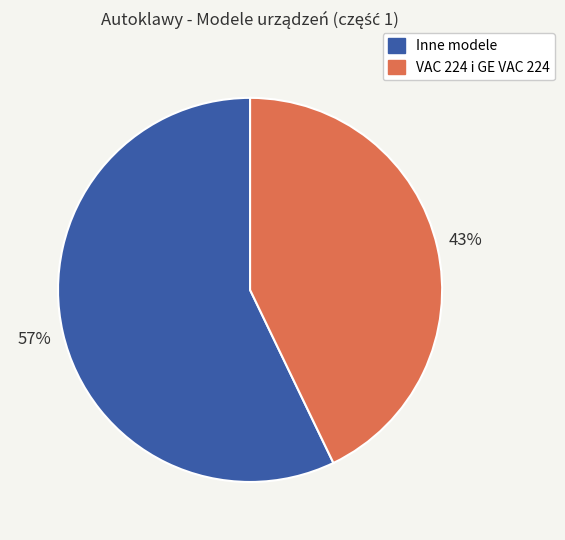

How many segments does this pie chart have?

2